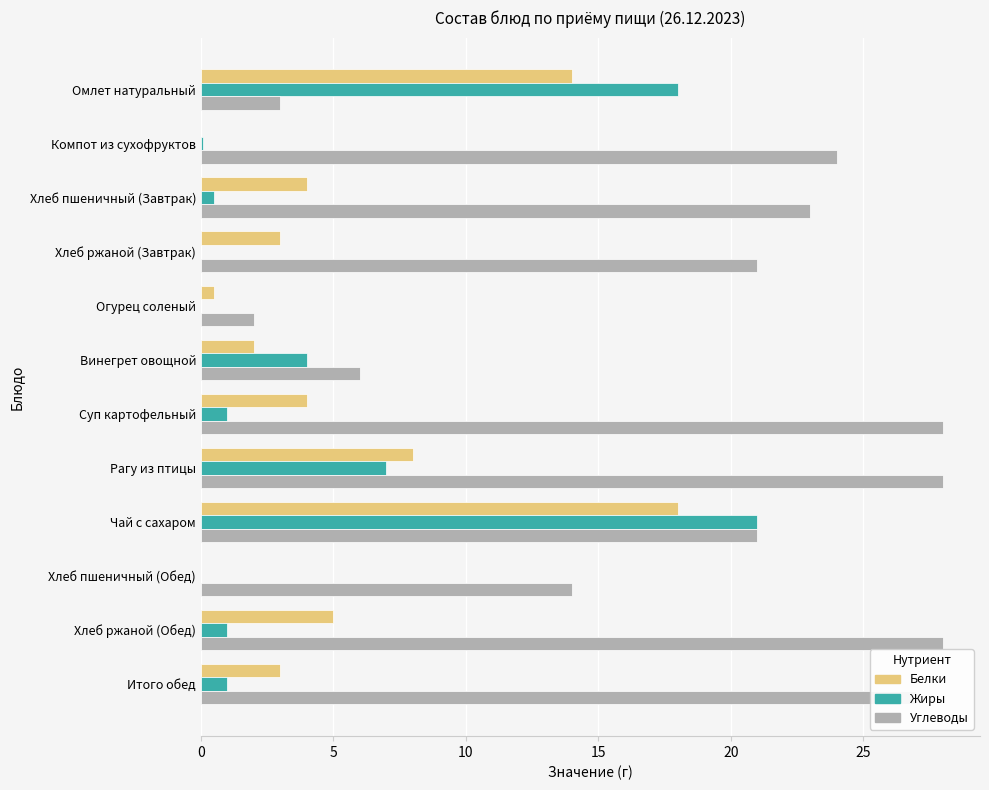

What is the sum of the Жиры values at Хлеб ржаной (Обед) and Винегрет овощной?

5.0